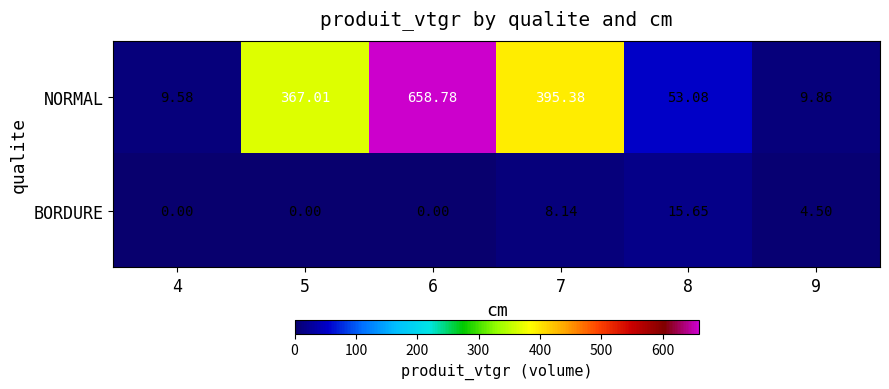

Which series has the largest total across all categories?

NORMAL